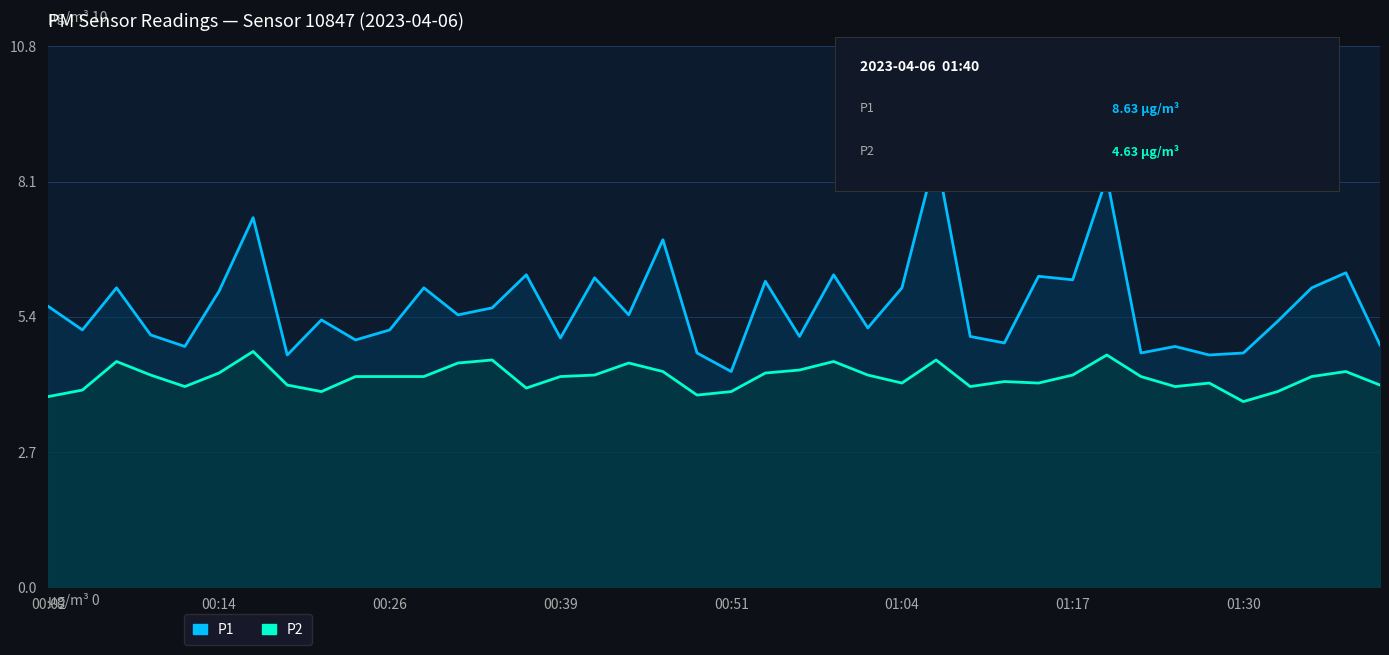

The P1 series shows 5.6 at 13. True or false?

True